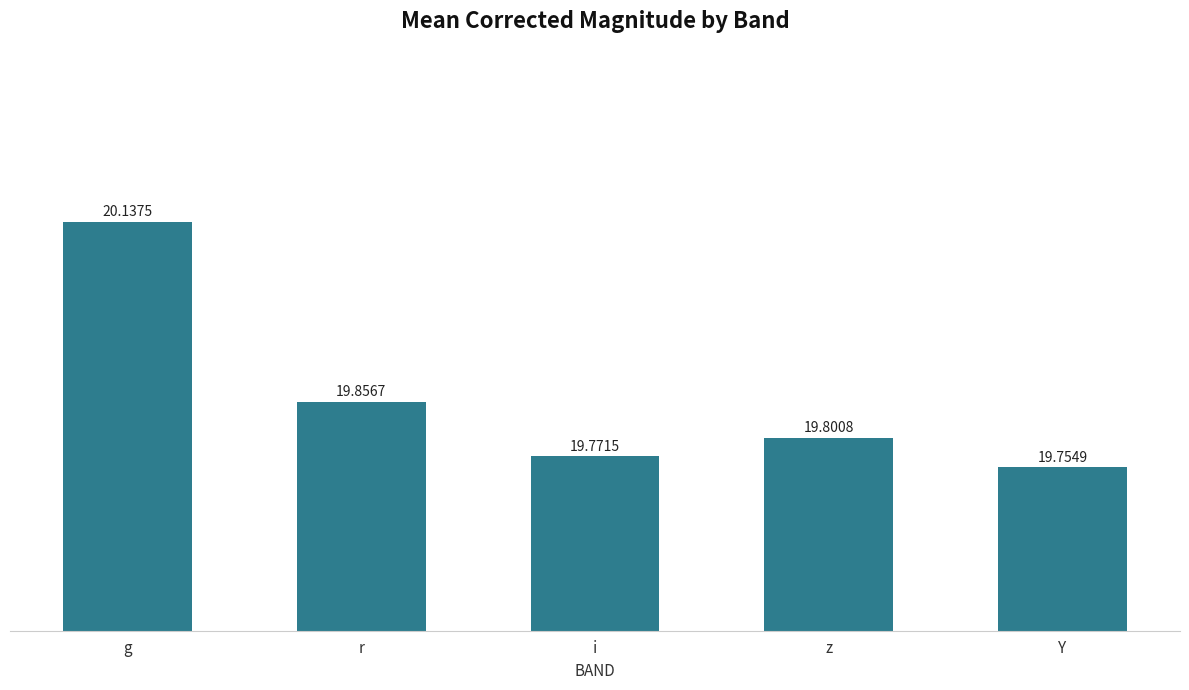

Where is the data nearest to the value 19?

Y